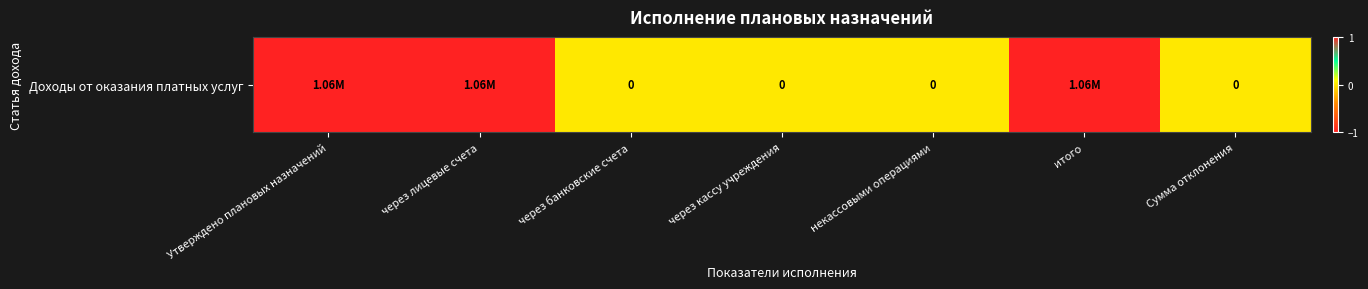

Reading left to right, extract all data points from this chart.

Утверждено плановых назначений=1	через лицевые счета=1	через банковские счета=0	через кассу учреждения=0	некассовыми операциями=0	итого=1	Сумма отклонения=0